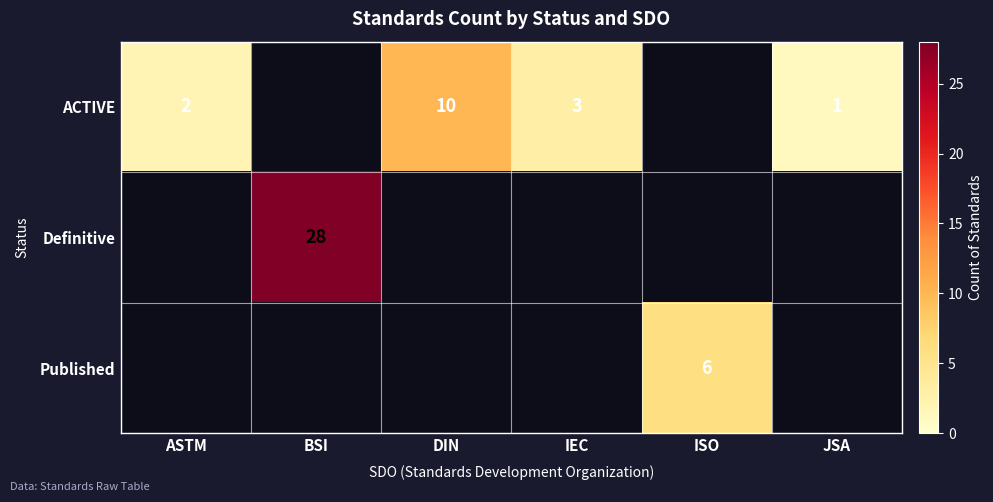

True or false: ACTIVE has a value of 6 at DIN.

False